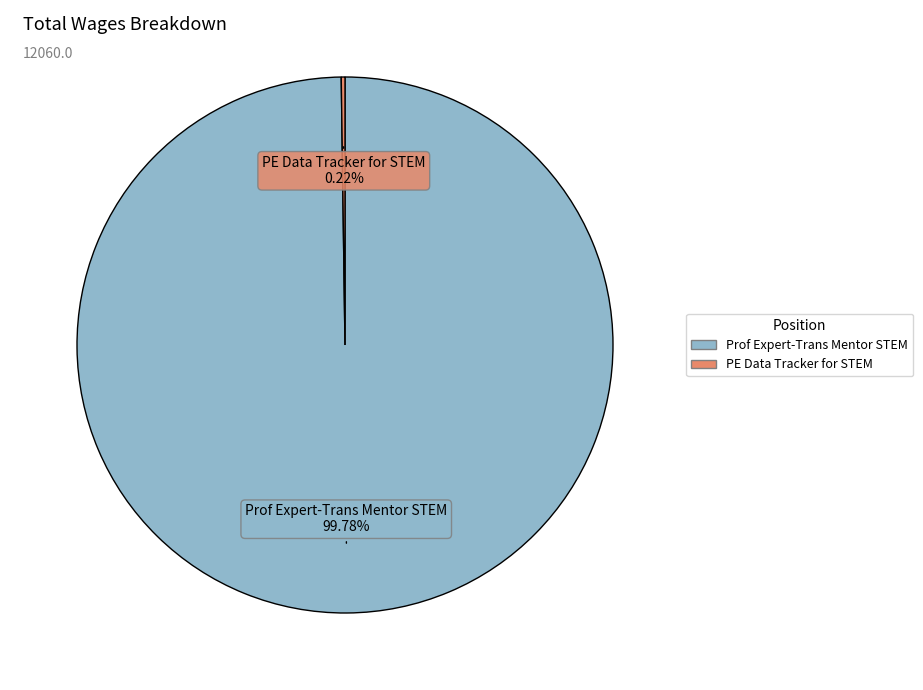

To the nearest percent, what is the average slice percentage?

50%